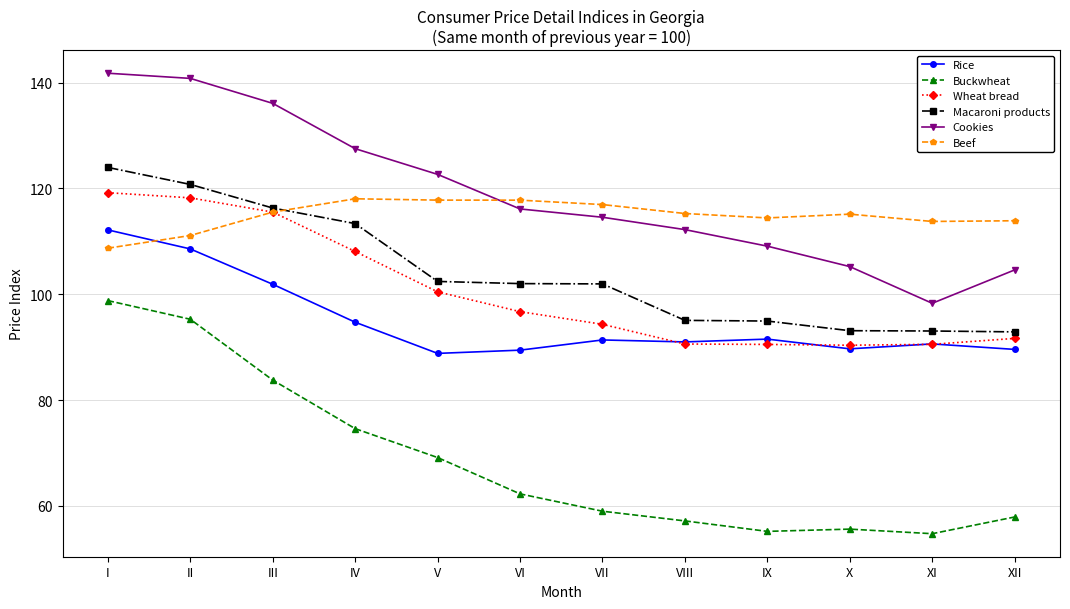

Where is Cookies nearest to the value 120?

V